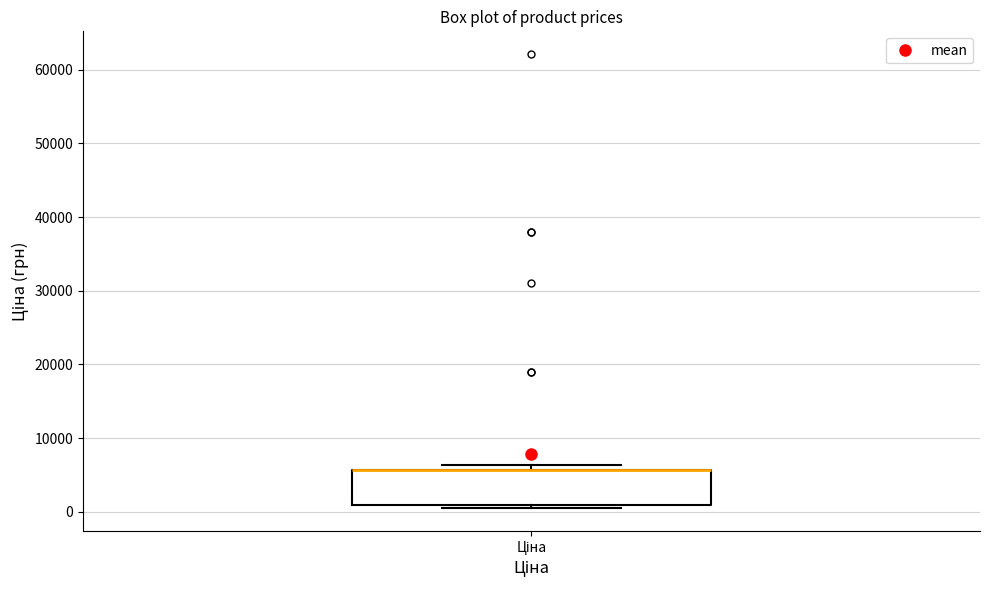

Where is the lower edge of the box for Ціна on the y-axis? The values are not printed on the chart, so give them approximately, as read against the axis.

1000